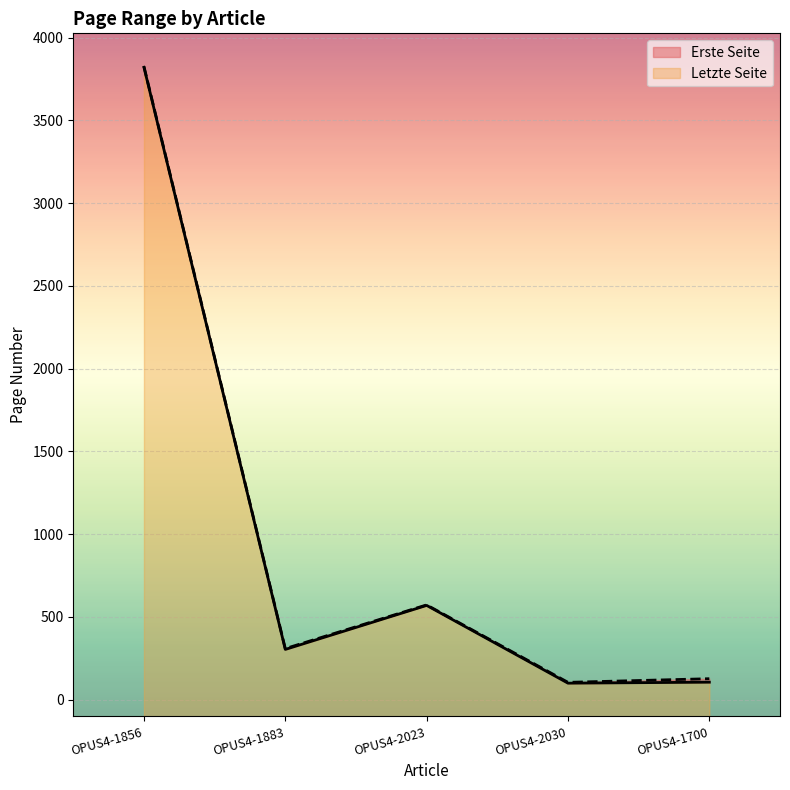

How many distinct data groups are displayed?

2